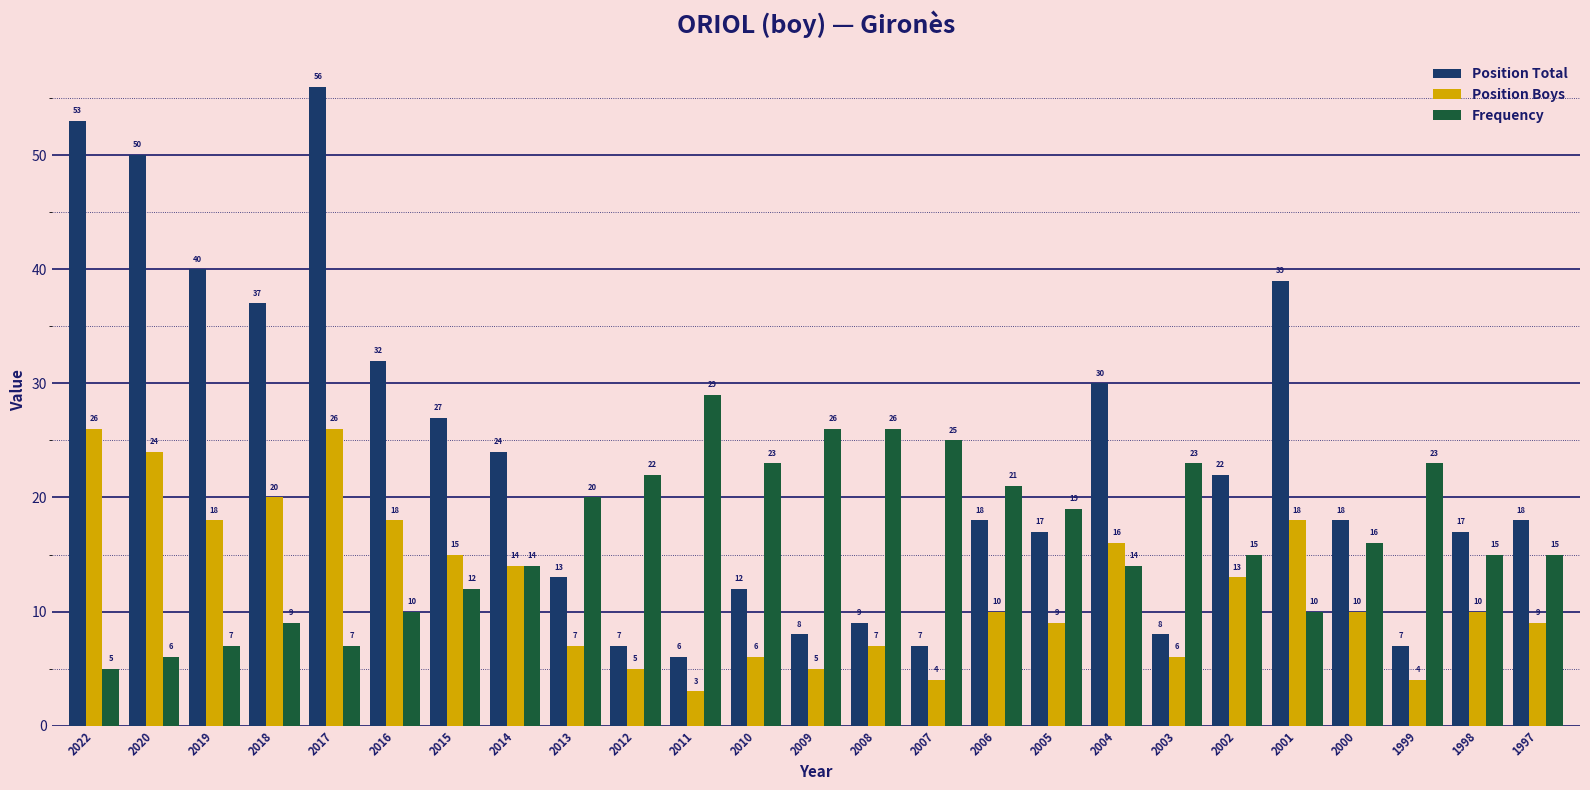

Is it true that Frequency equals 16 at 2000?

True